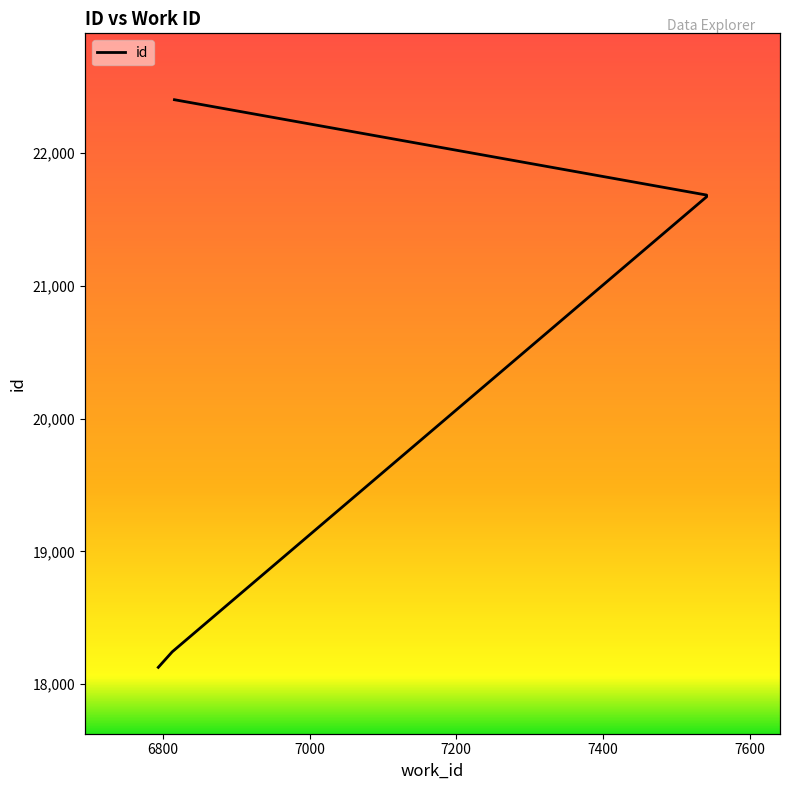

What is the sum of all values?

102128